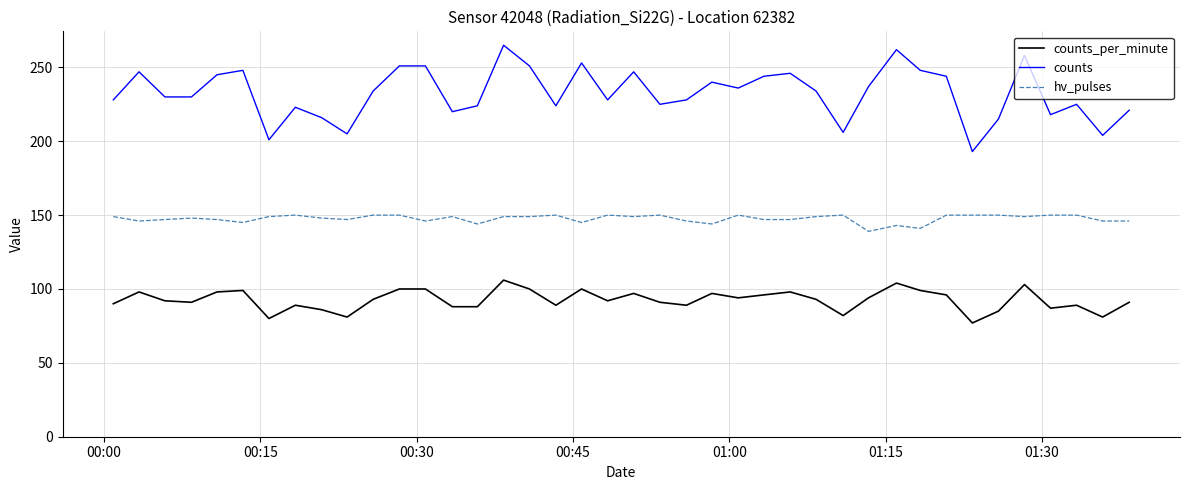

What is the difference between the maximum and minimum values in the counts series?

72